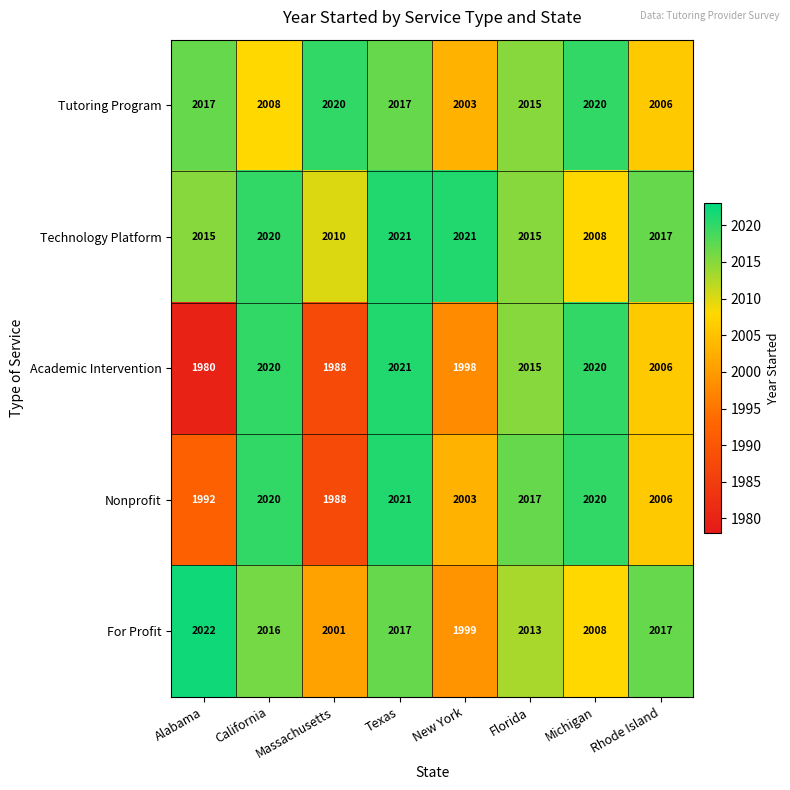

Is it true that Nonprofit equals 2995 at Michigan?

False